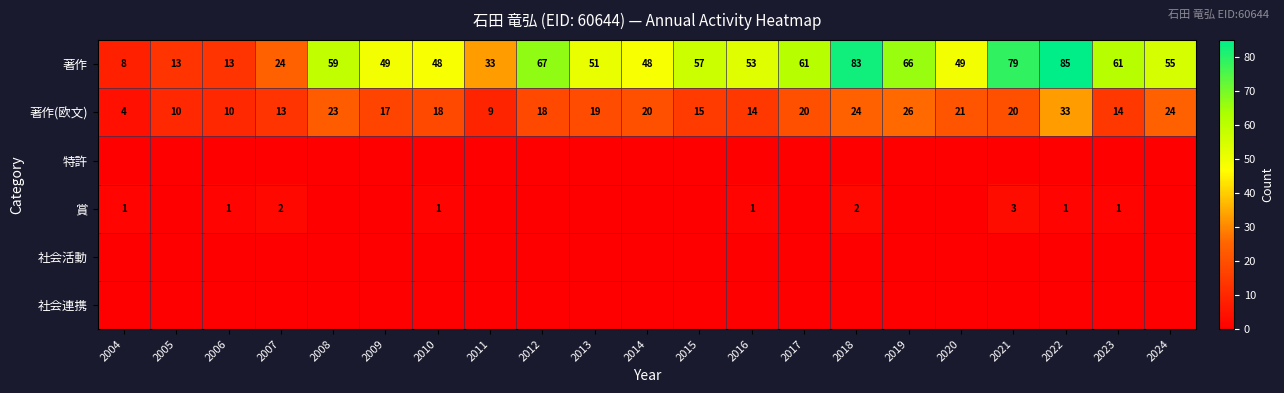

What is the difference between the 著作(欧文) values at 2013 and 2015?

4